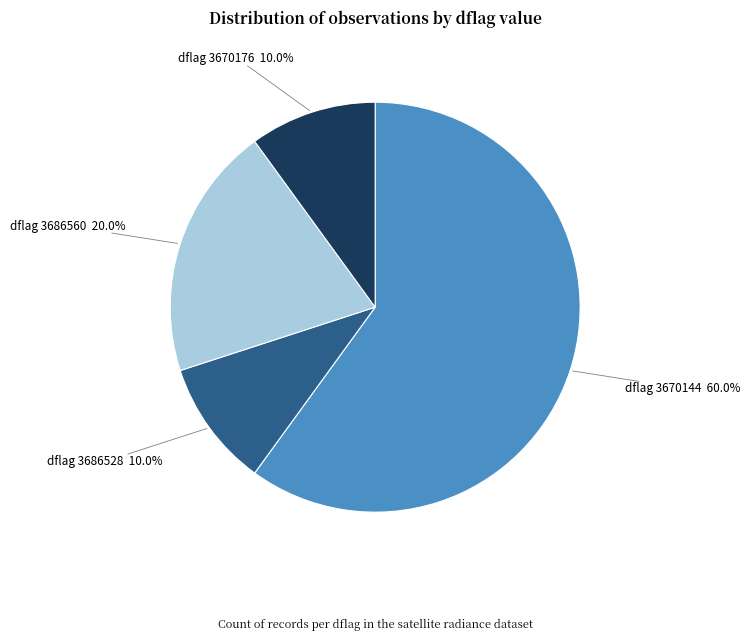

Which category accounts for the majority?

dflag 3670144